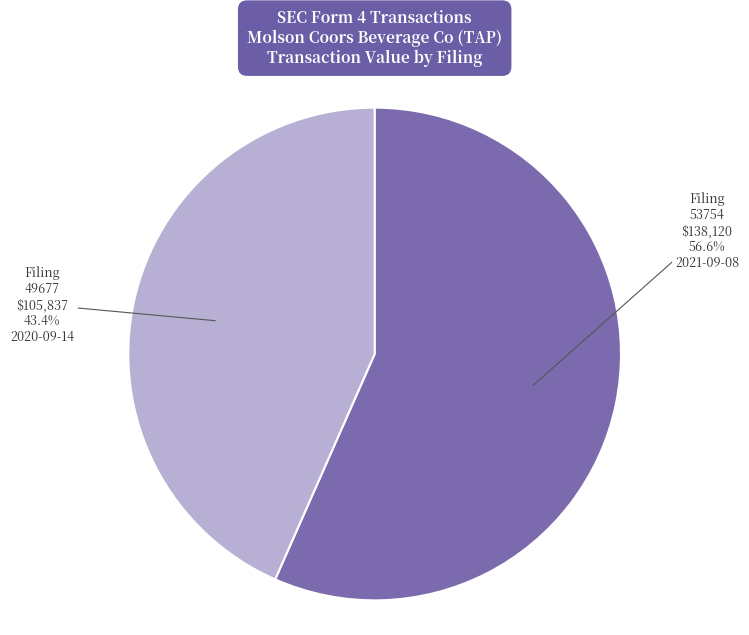

Is there a majority slice in this chart?

Yes